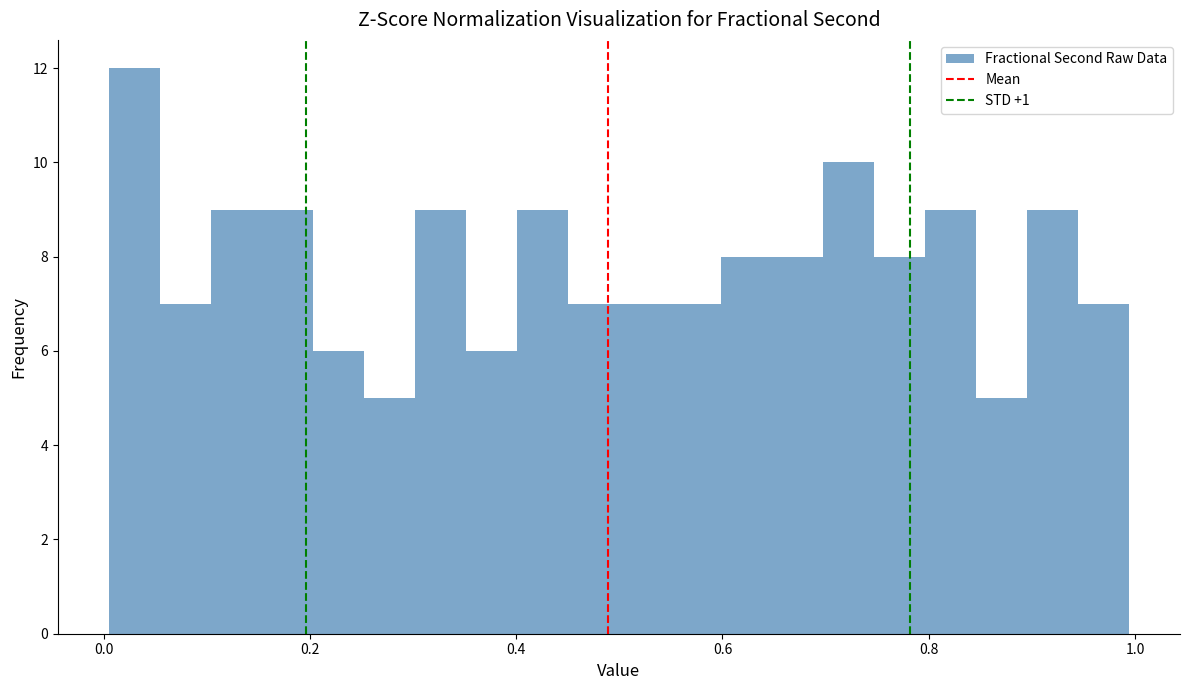

Around what value on the x-axis is the tallest bar? Give the approximate position of its centre, as read against the axis.

0.02